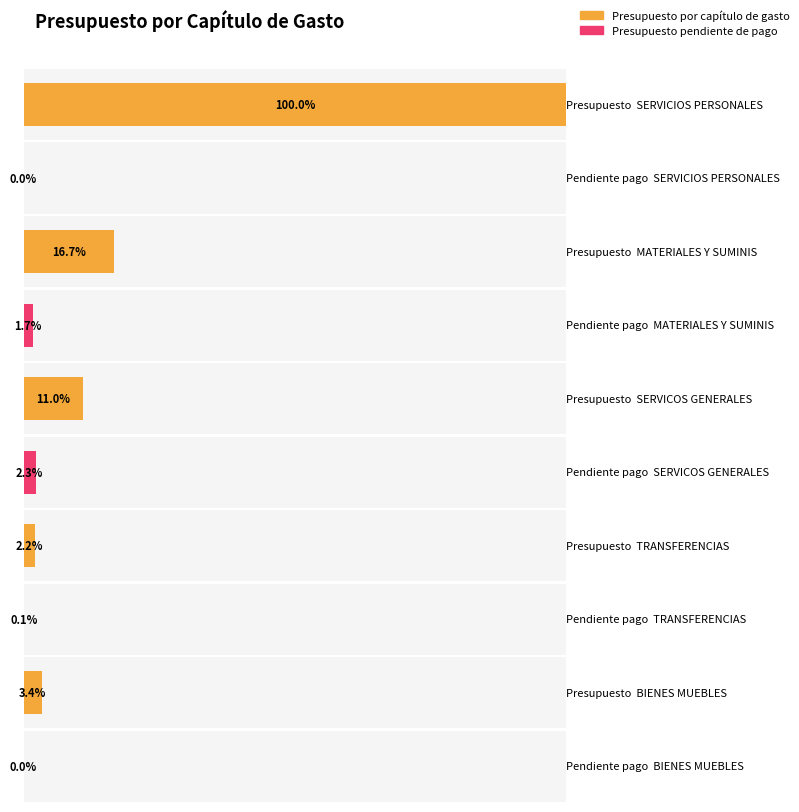

How many bars are there in each group?

2